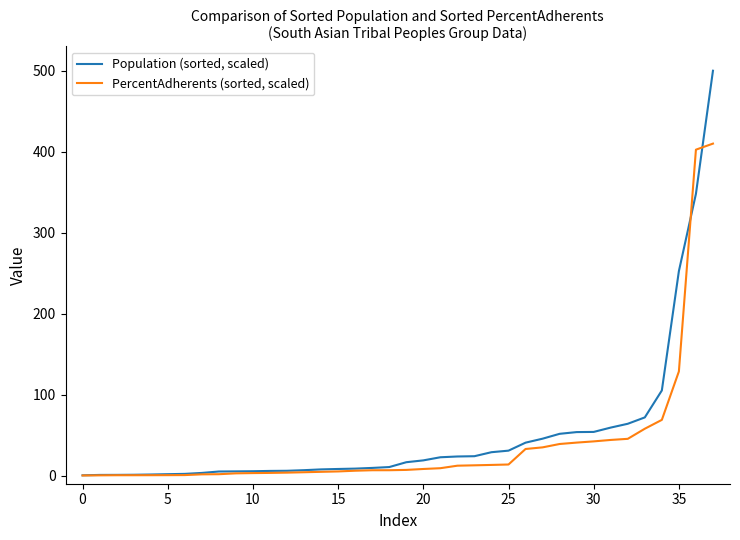

Which series has the widest spread of values?

Population (sorted, scaled)